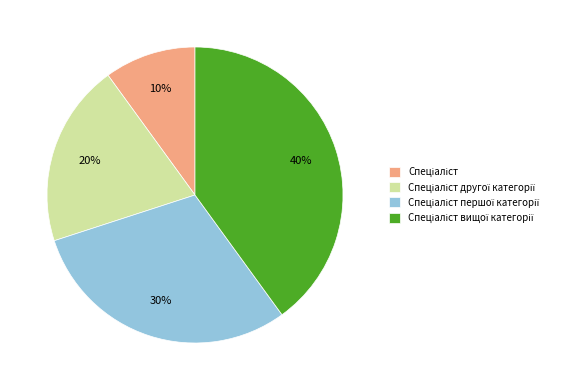

Count the number of slices in the pie.

4